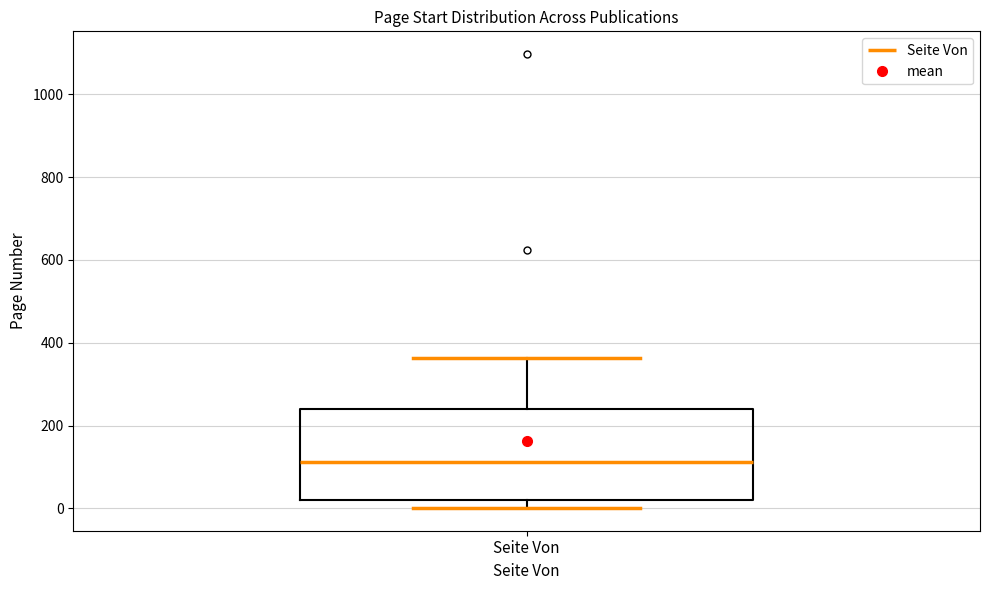

Where is the upper edge of the box for Seite Von on the y-axis? The values are not printed on the chart, so give them approximately, as read against the axis.

240